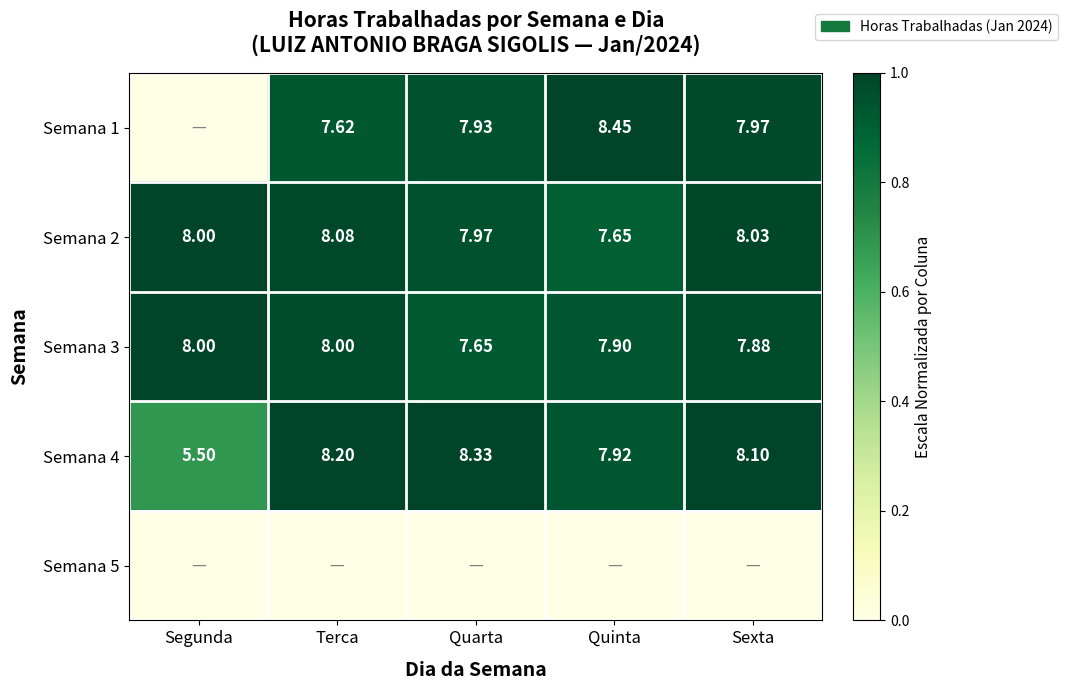

How many distinct data groups are displayed?

5